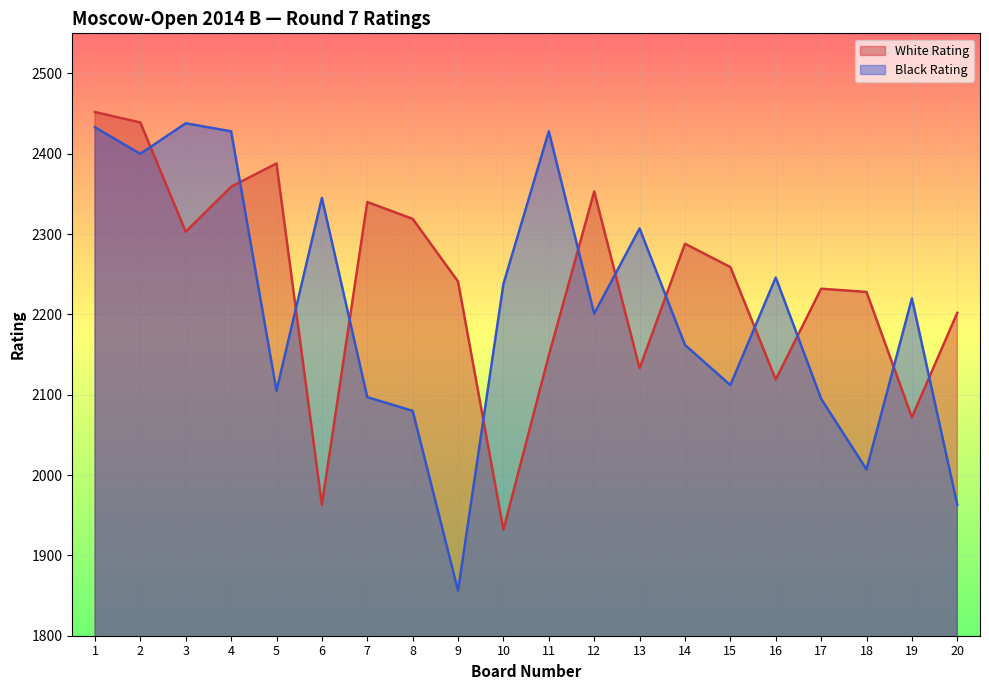

What is the value of the White Rating point at the 9th from the left?

2241